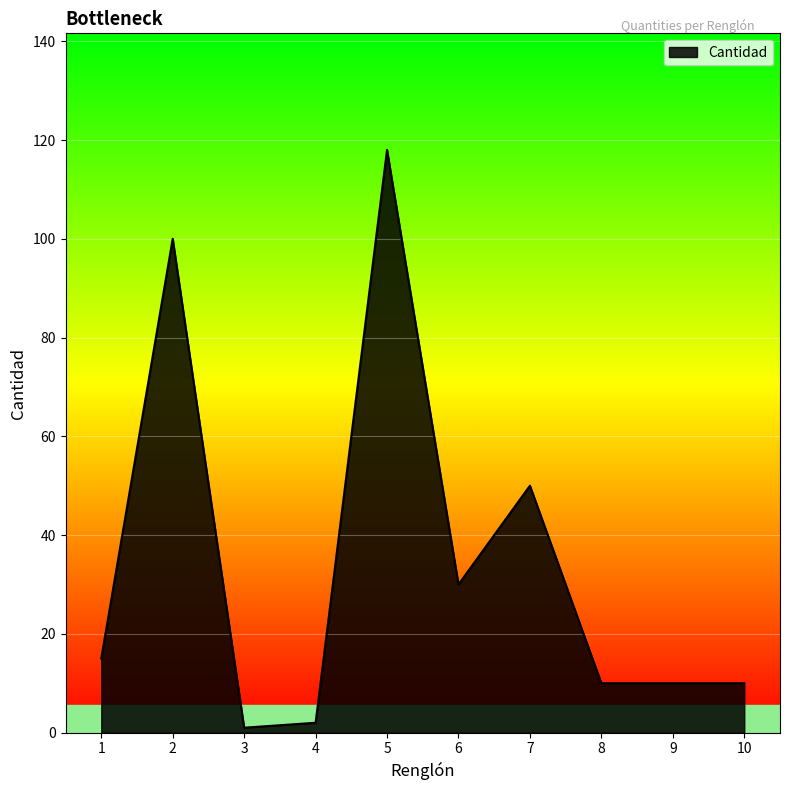

Is it true that the value at 2 is 172?

False